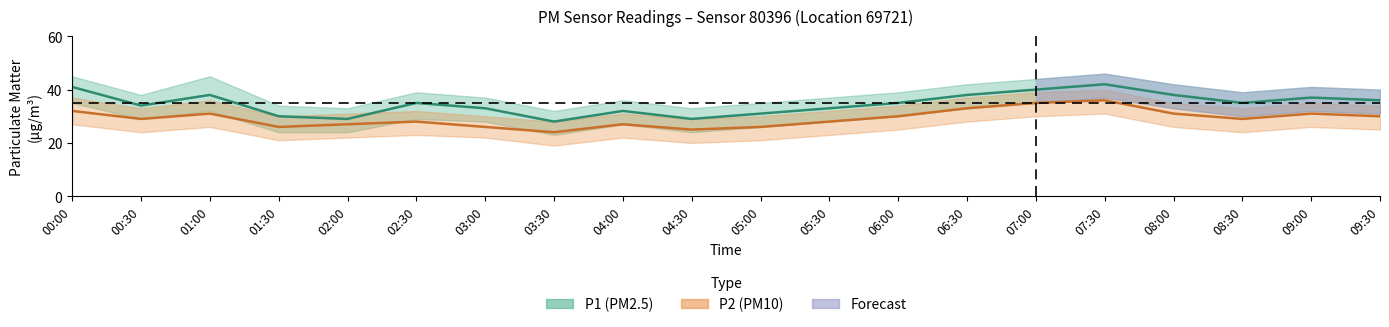

Which series has the widest spread of values?

P1